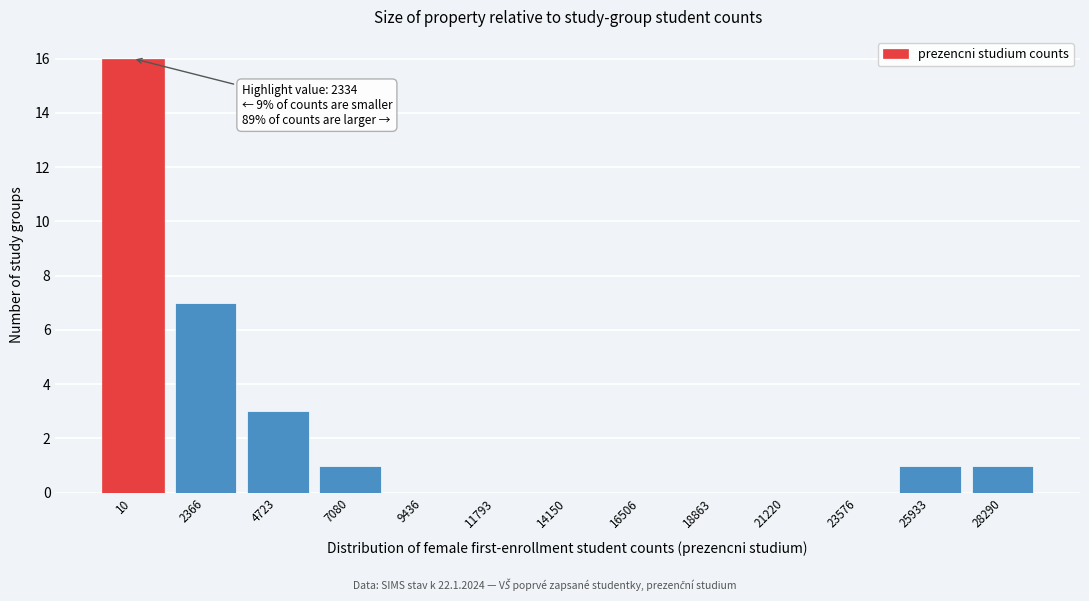

Reading right to left, extract all data points from this chart.

28290=1	25933=1	23576=0	21220=0	18863=0	16506=0	14150=0	11793=0	9436=0	7080=1	4723=3	2366=7	10=16